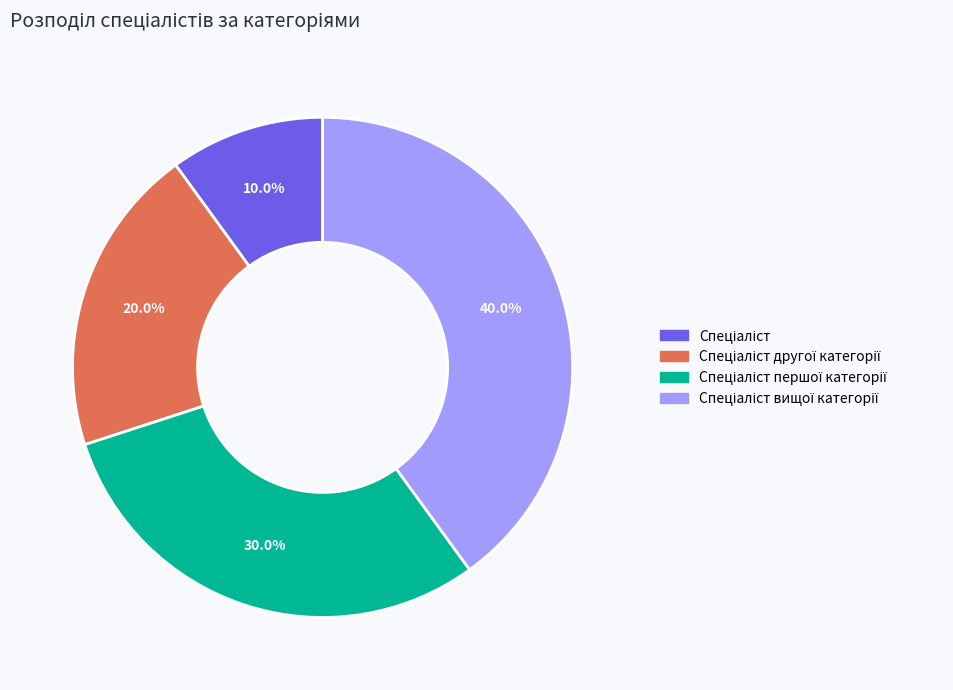

Is there any slice that represents more than half of the pie?

No